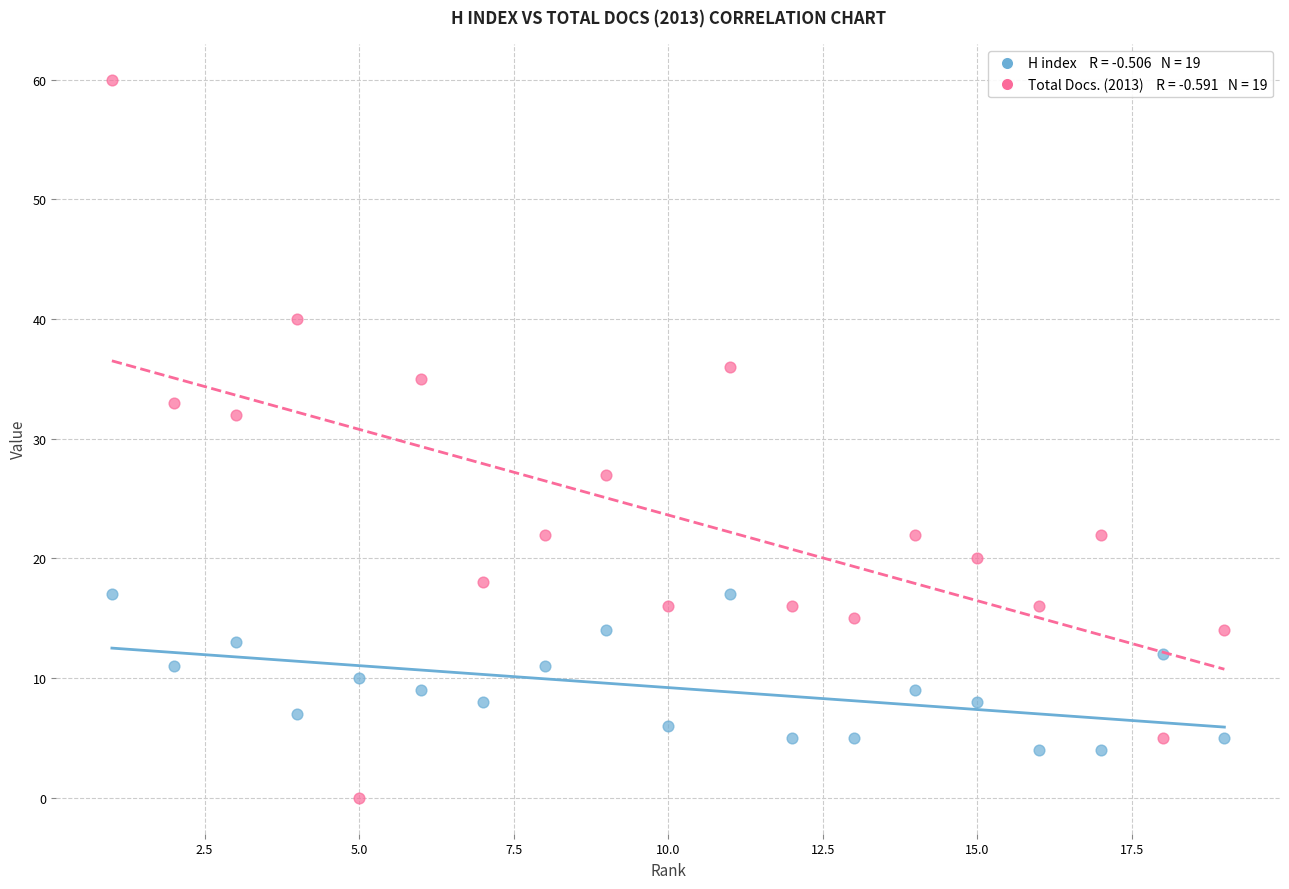

Across all series, what Y value is closest to 30?

32